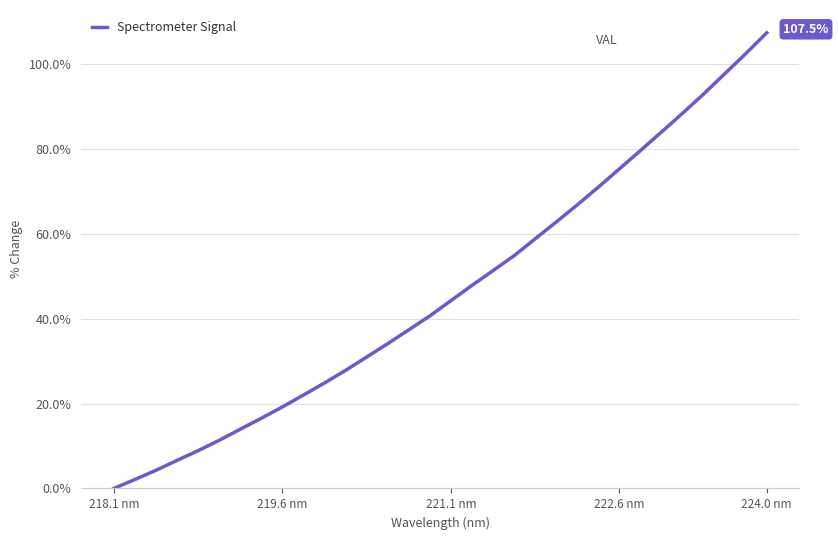

How many categories are shown in the chart?

32